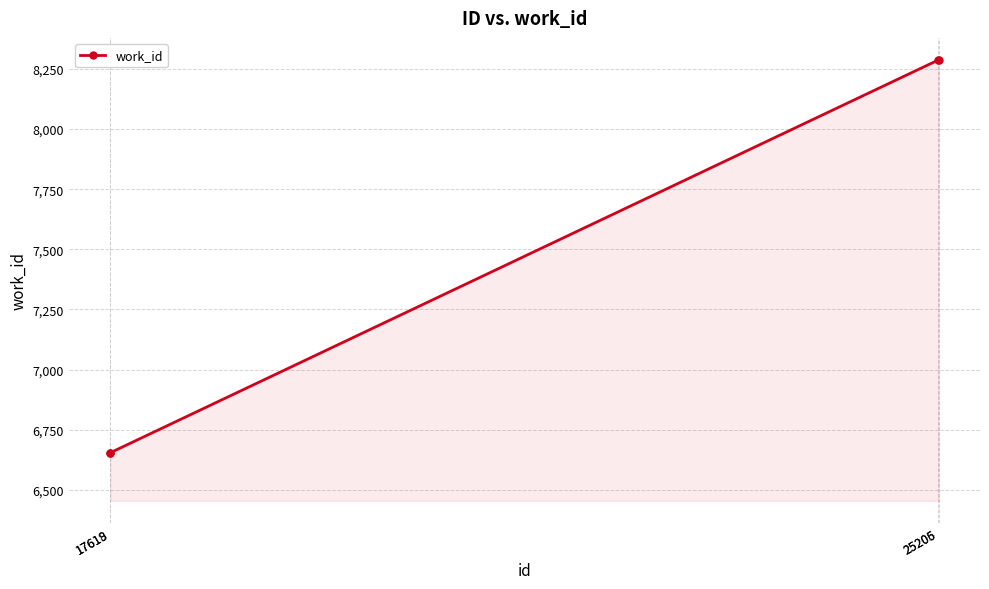

True or false: there are more than 1 points higher than both neighbors.

False